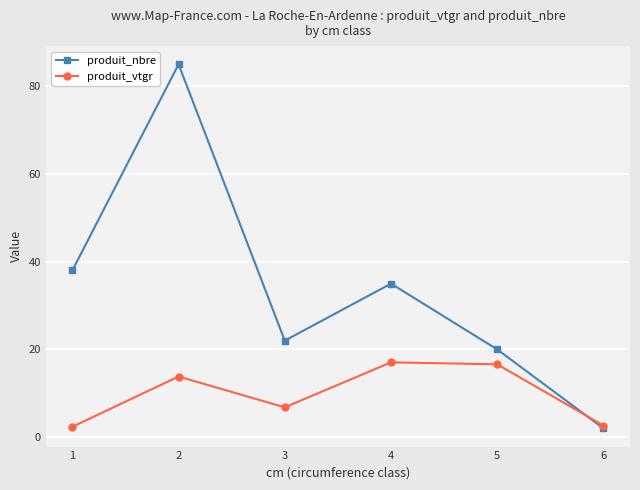

How many interior local valleys does the produit_vtgr series have?

1